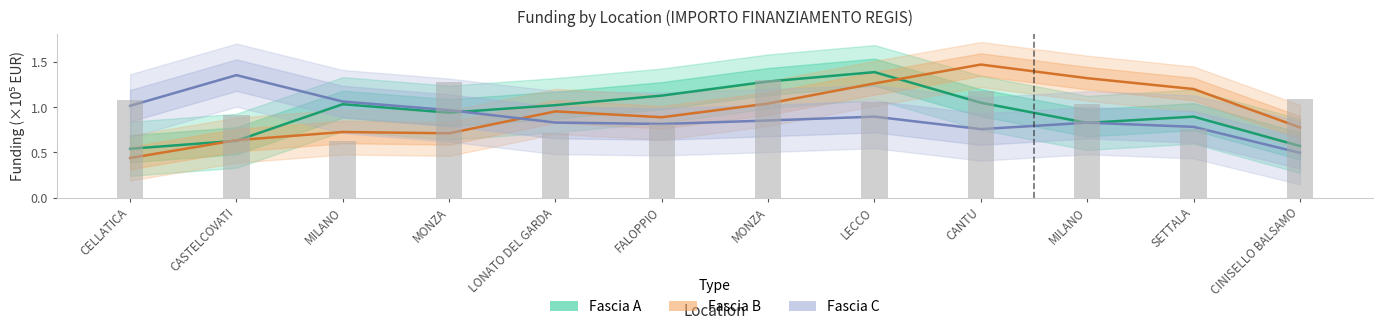

List the series in order of their overall mean, highest first.

Fascia B, Fascia A, Fascia C